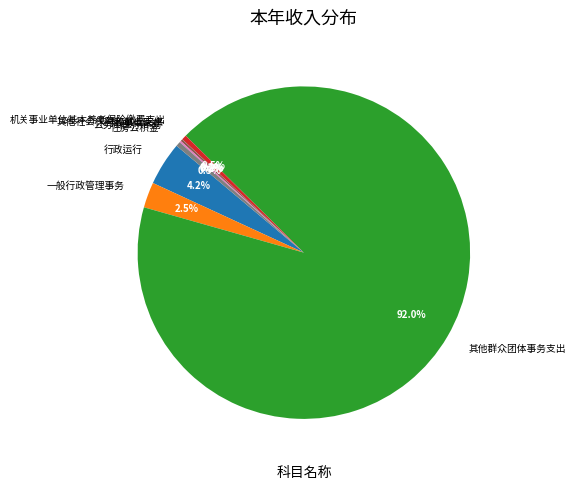

To the nearest percent, what is the difference between the 一般行政管理事务 and 机关事业单位基本养老保险缴费支出 slice percentages?

2%